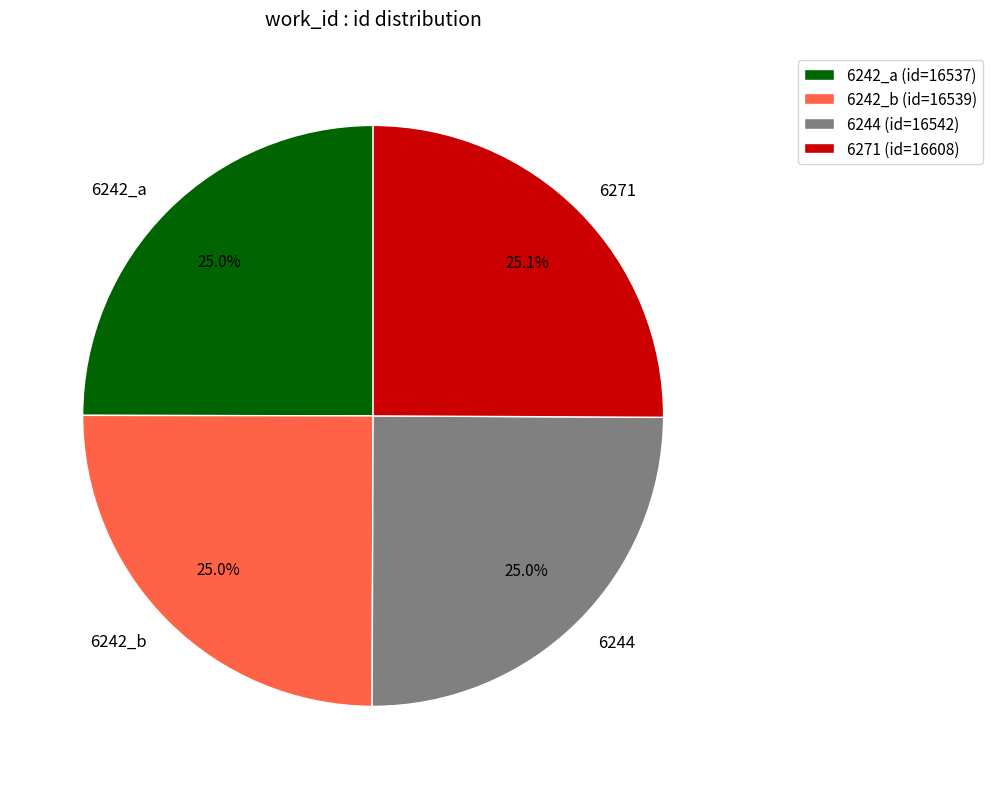

True or false: 6242_a accounts for 18% of the total.

False